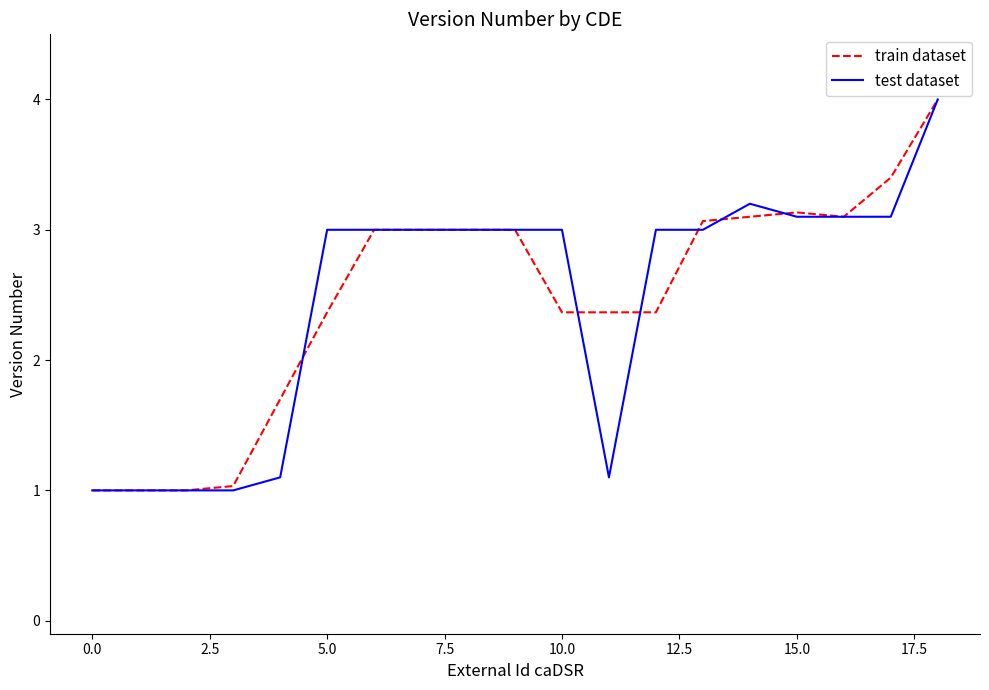

What is the maximum value for train dataset?

4.0